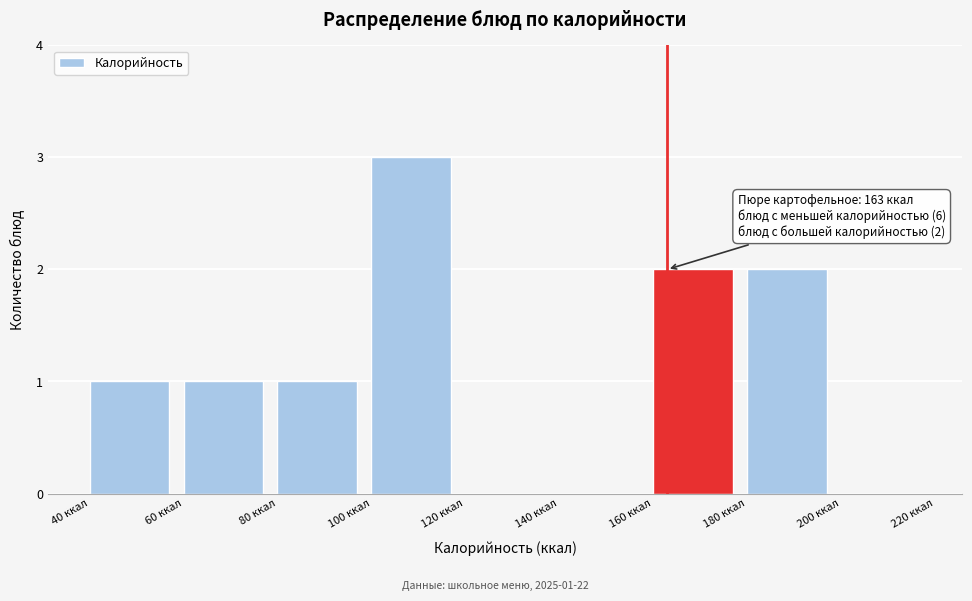

Which range on the x-axis has the tallest bar?

100 to 120